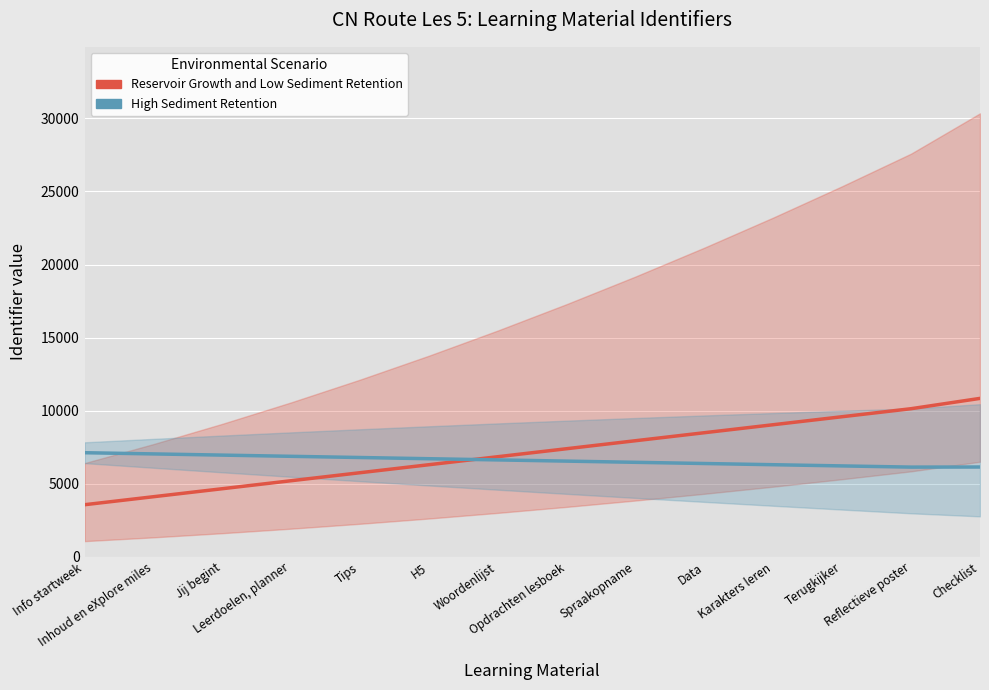

Is the value of High Sediment Retention at Reflectieve poster greater than the value of Reservoir Growth and Low Sediment Retention at Leerdoelen, planner?

Yes